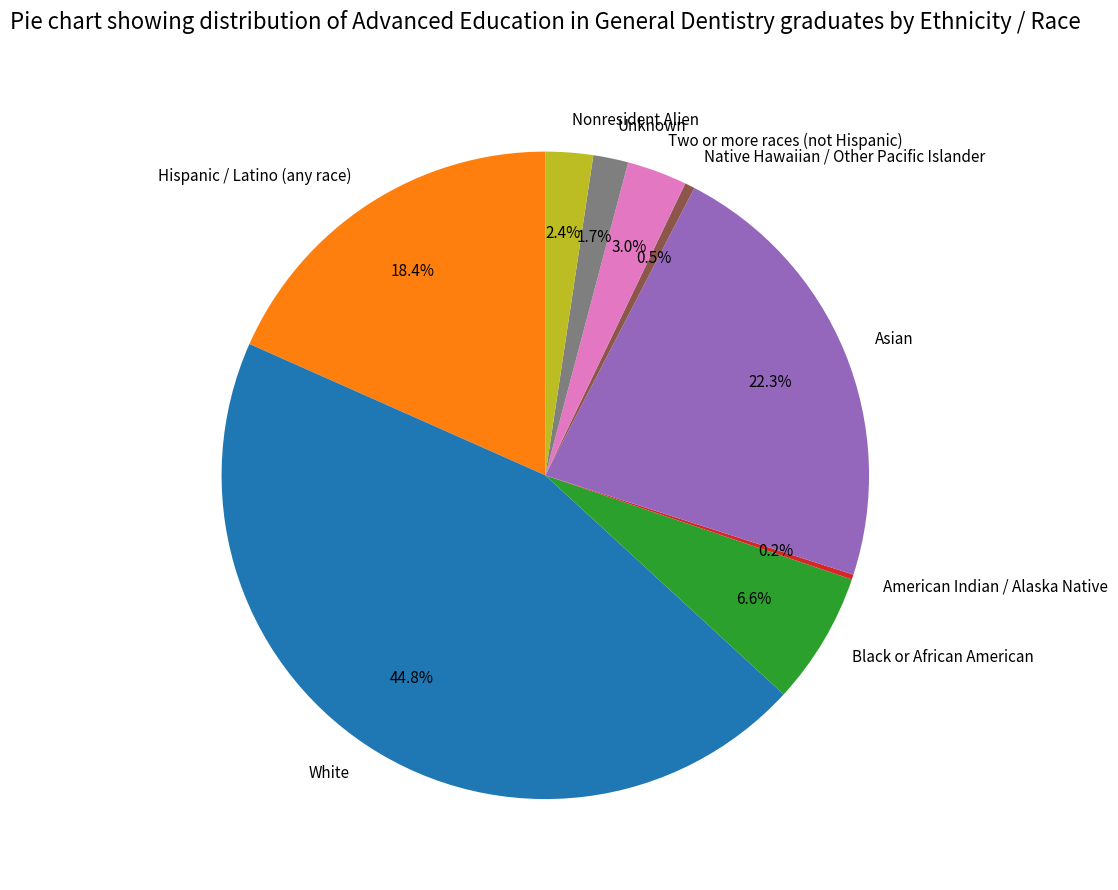

Which slice is the largest?

White